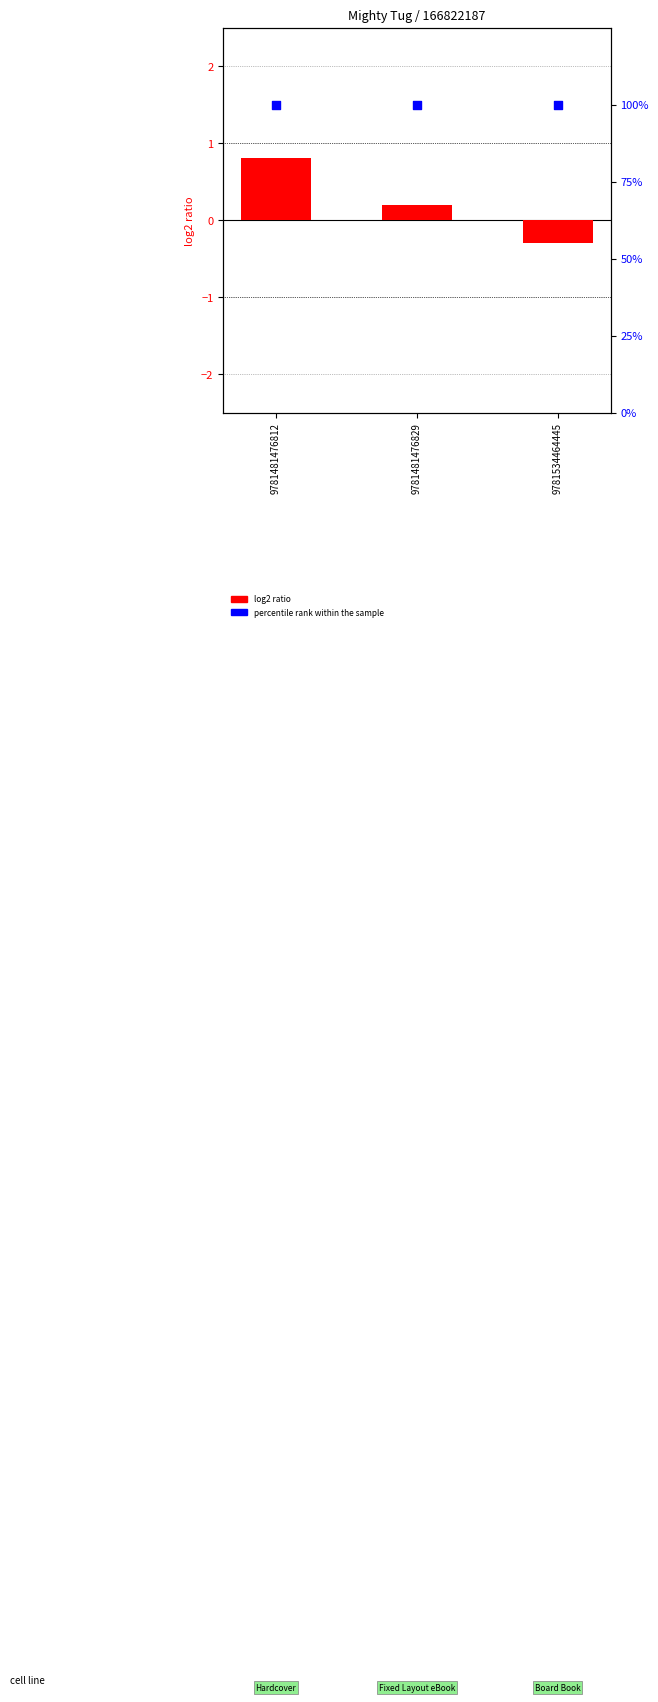

Which series has the widest spread of Y values?

log2 ratio